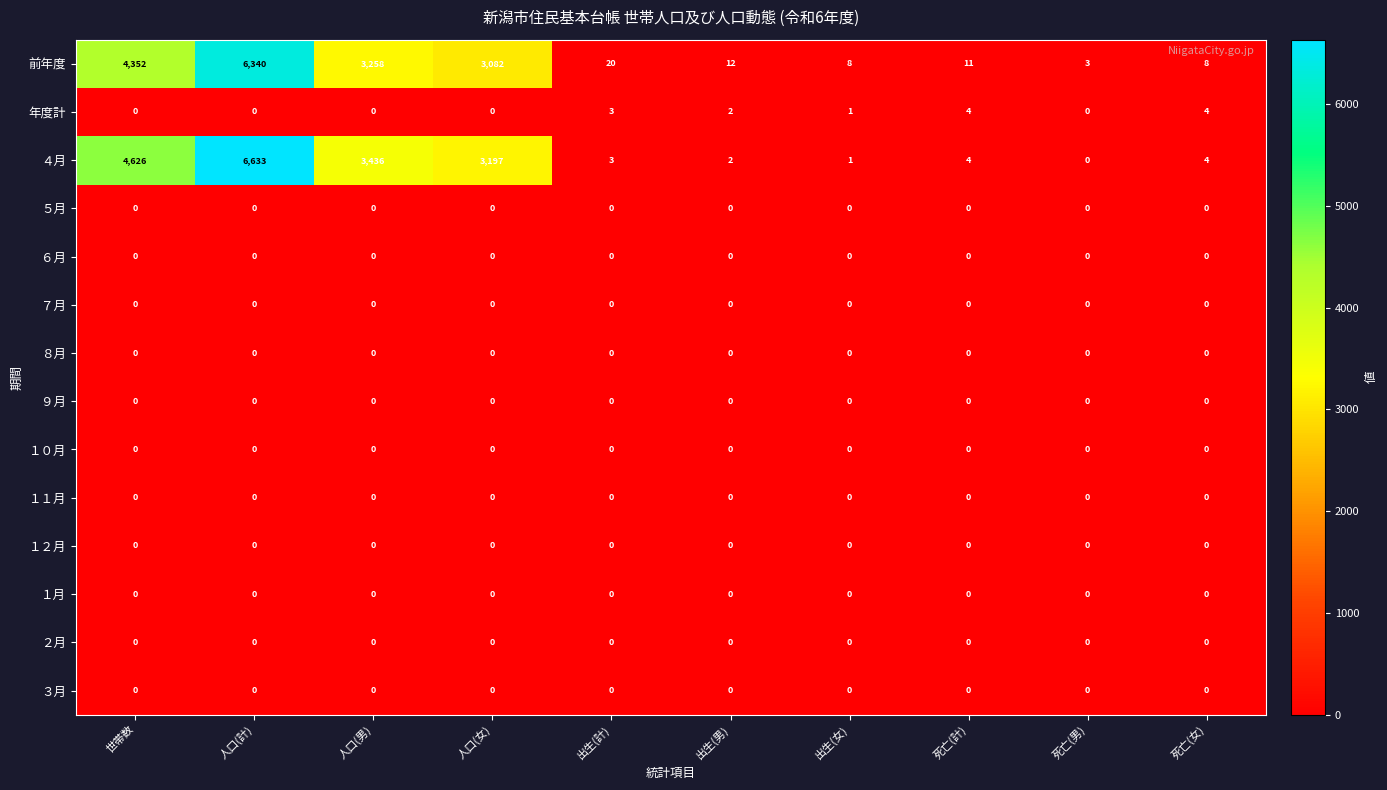

Which category has the highest value across all series?

人口(計)